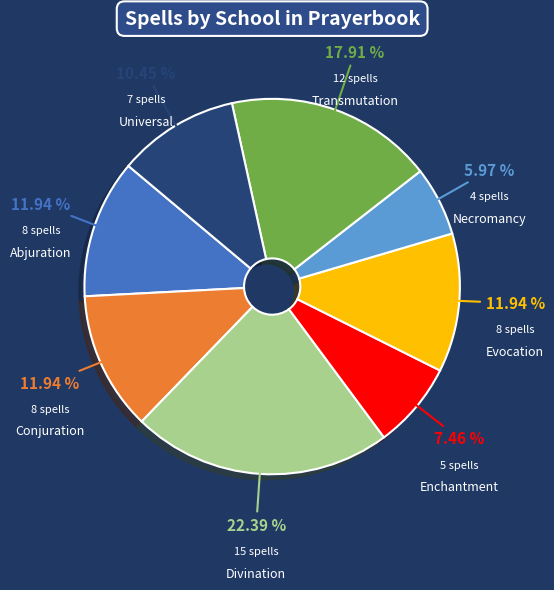

Count the number of slices in the pie.

8